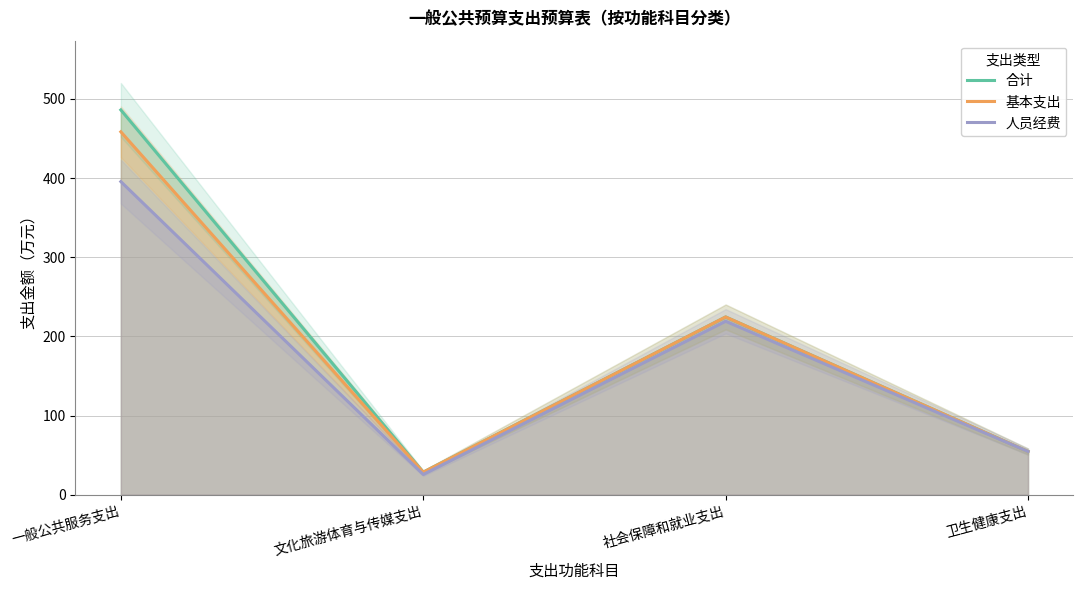

True or false: 基本支出 has a value of 13.2 at 文化旅游体育与传媒支出.

False